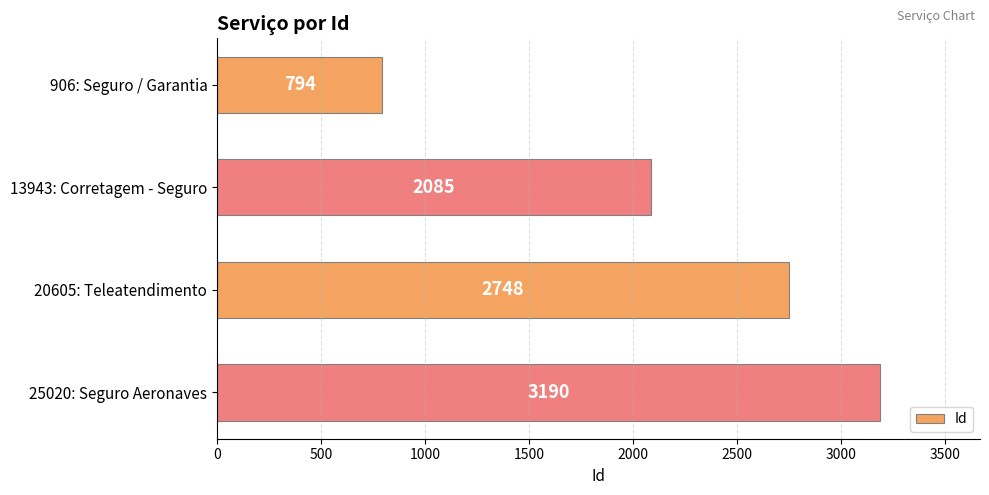

What is the difference between the maximum and second lowest values?

1105